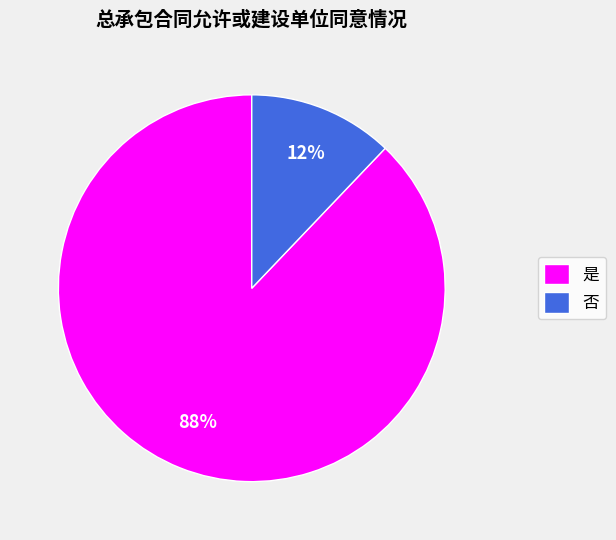

Is the sum of 是 and 否 greater than half?

Yes